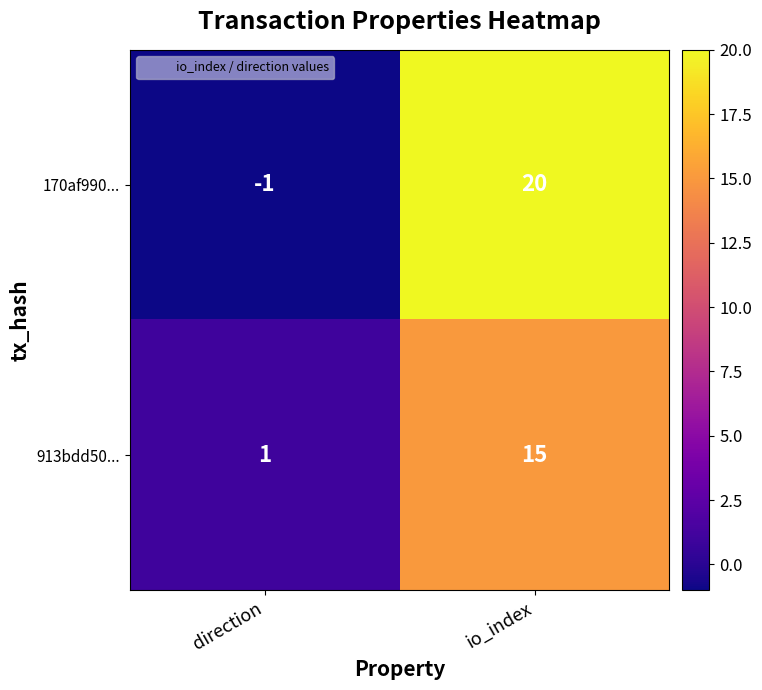

Which series has the widest spread of values?

170af990...